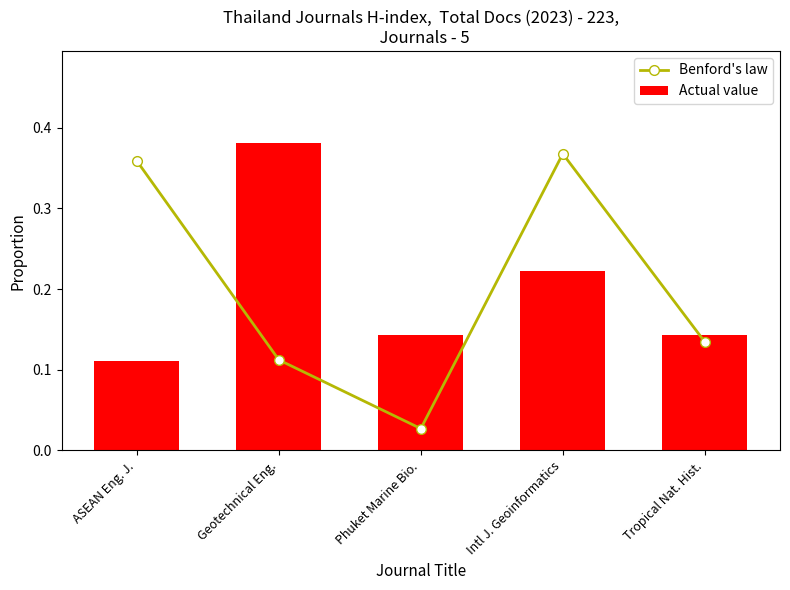

At which label does Actual value reach its peak?

Geotechnical Eng.